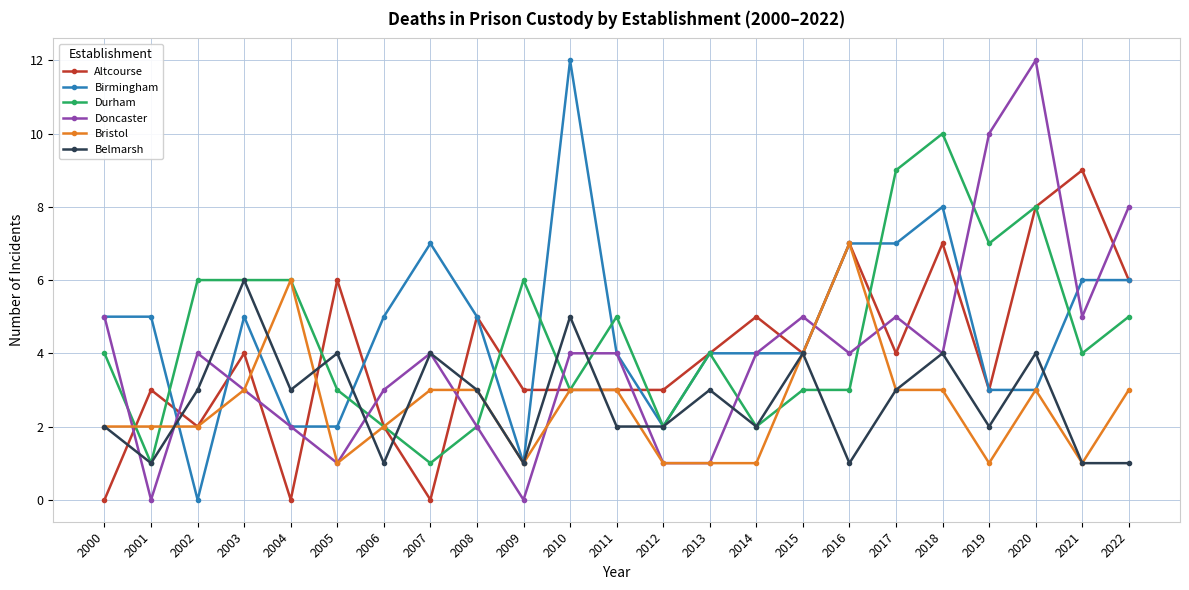

Is it true that Birmingham equals 3 at 2020?

True